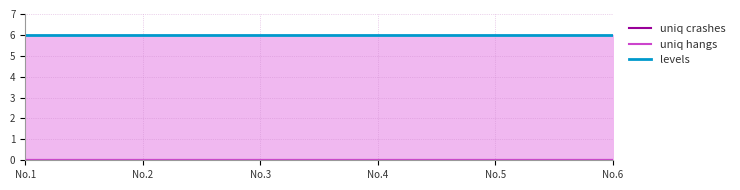

True or false: uniq hangs and uniq crashes intersect in this chart.

False